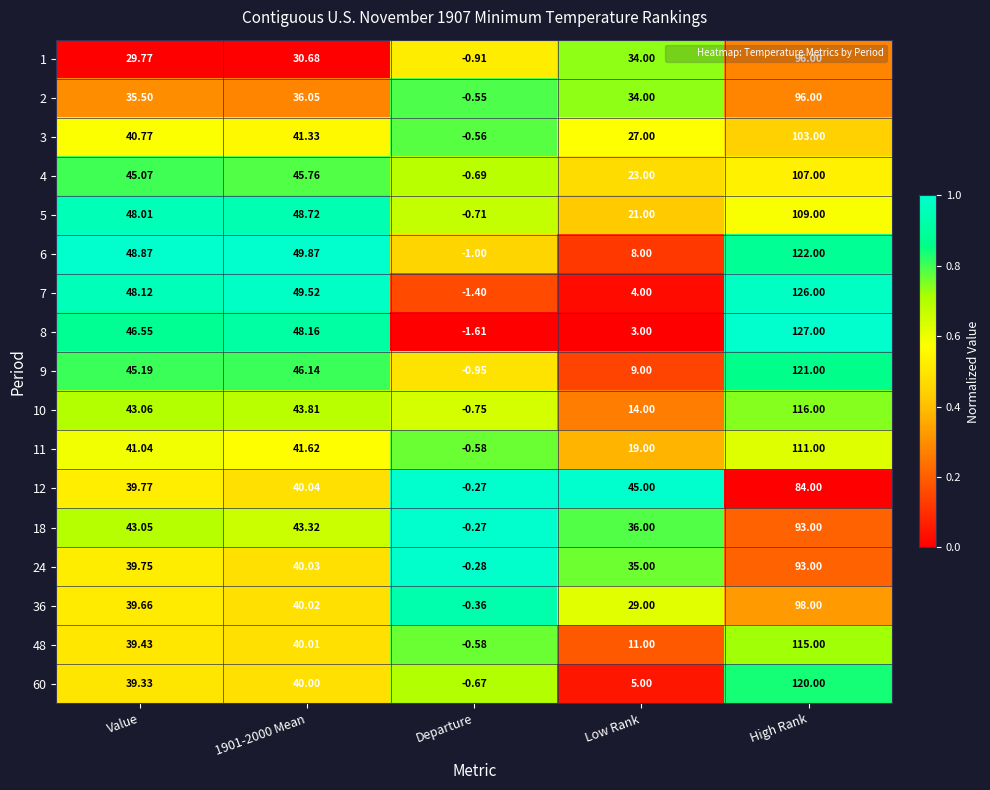

At how many categories does at least one series exceed 0?

4